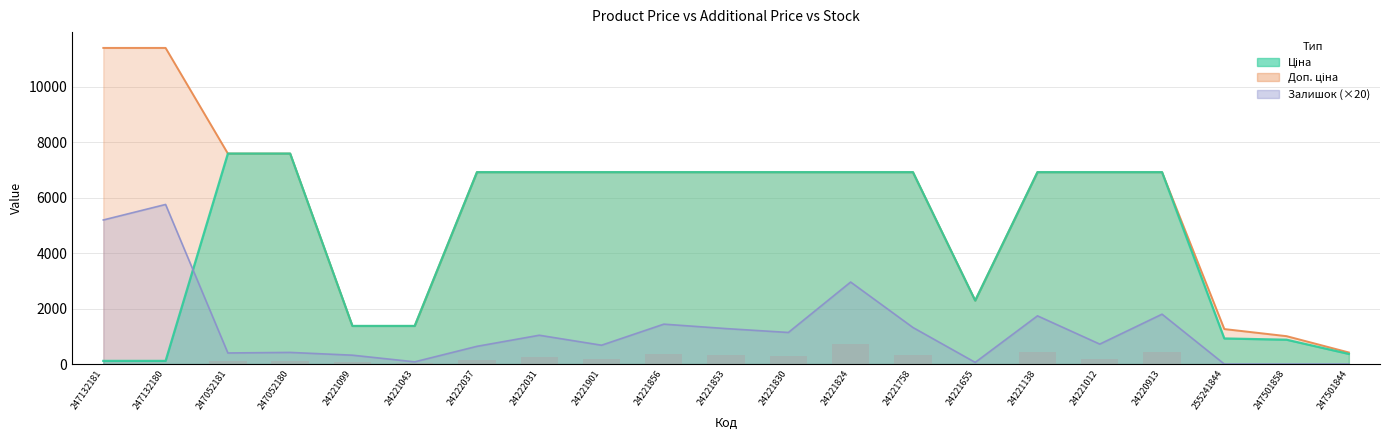

Which category has the highest value across all series?

247132181